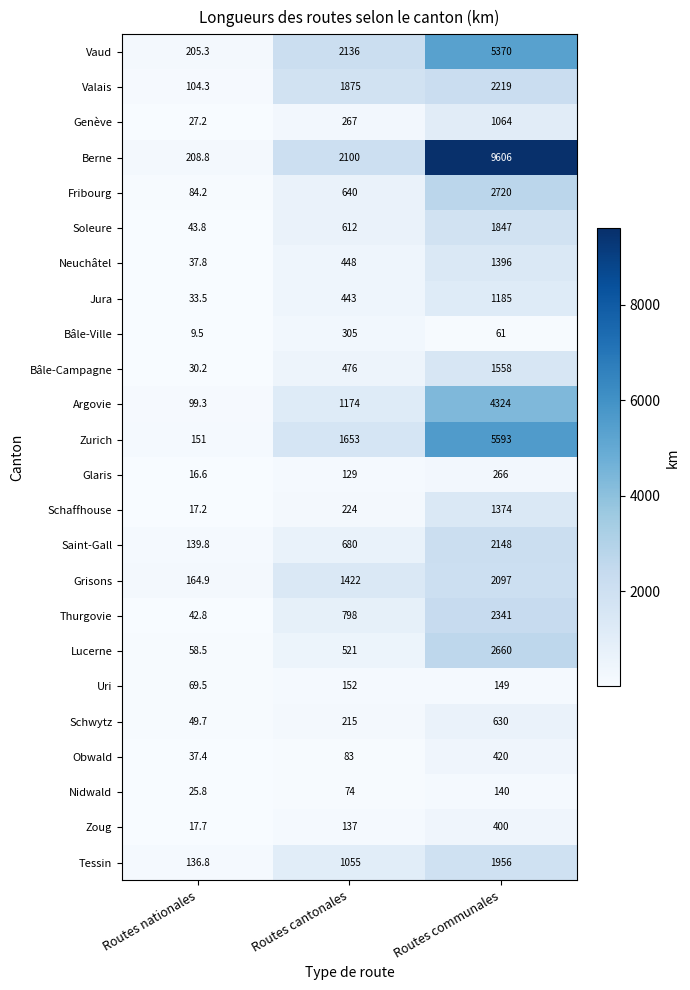

At how many categories does at least one series exceed 789?

2